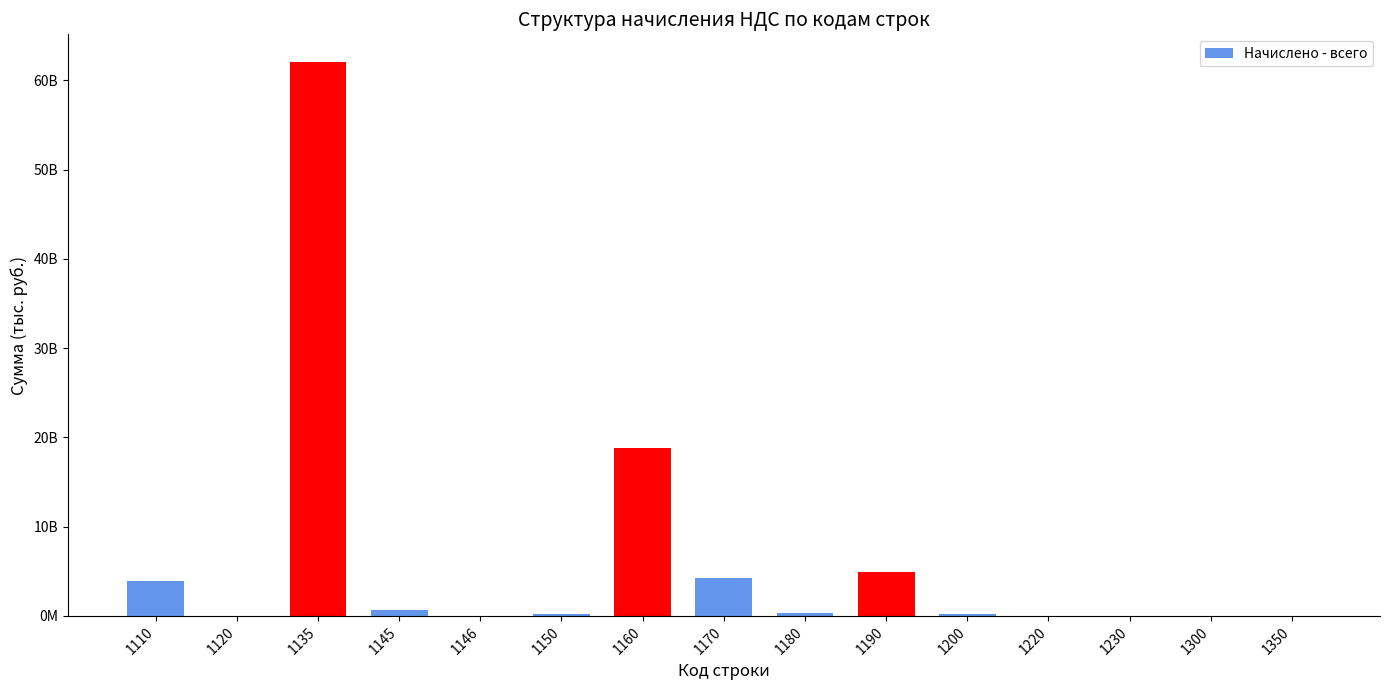

Rank the categories by value from lowest to highest.

1350, 1230, 1220, 1120, 1146, 1300, 1150, 1200, 1180, 1145, 1110, 1170, 1190, 1160, 1135